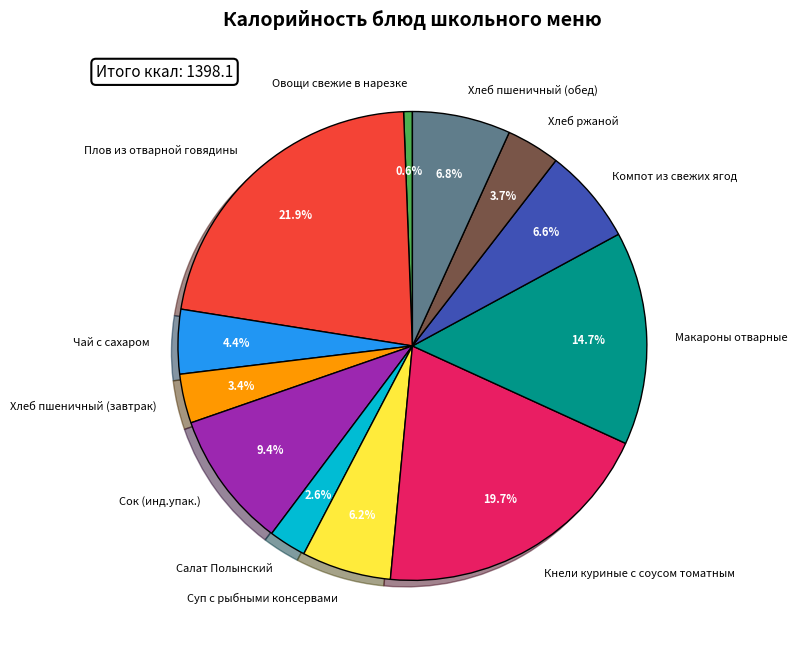

Do Салат Полынский and Суп с рыбными консервами together represent more than half of the pie?

No